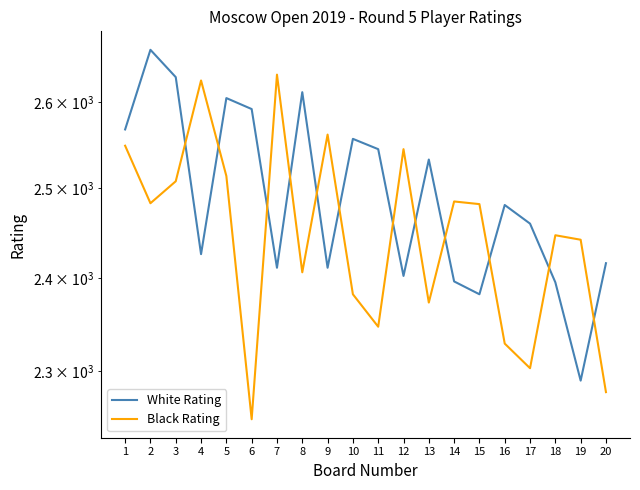

Reading left to right, list all the values displayed in this chart.

White Rating: 1=2568	2=2663	3=2630	4=2426	5=2605	6=2592	7=2411	8=2612	9=2411	10=2557	11=2545	12=2402	13=2533	14=2396	15=2382	16=2481	17=2460	18=2395	19=2290	20=2416
Black Rating: 1=2549	2=2483	3=2508	4=2626	5=2514	6=2250	7=2633	8=2406	9=2562	10=2382	11=2347	12=2545	13=2373	14=2485	15=2482	16=2329	17=2303	18=2447	19=2442	20=2278